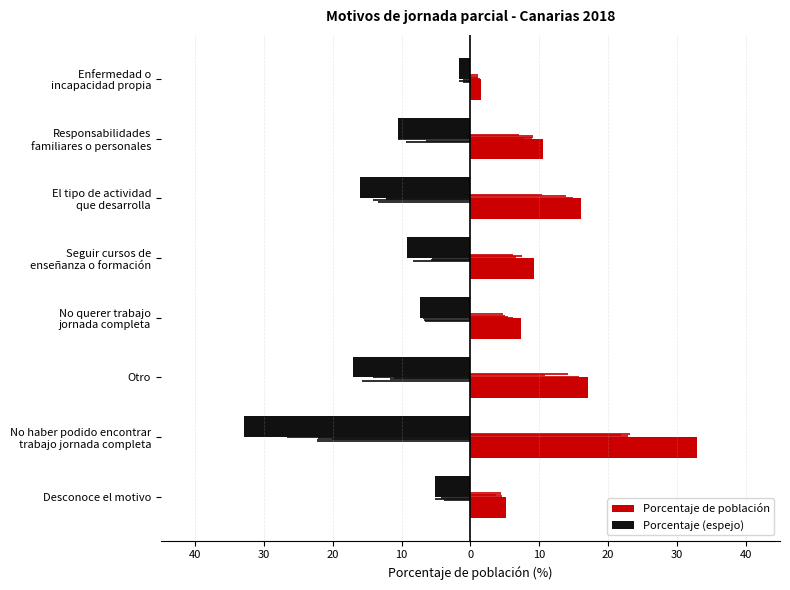

How many series are shown in this chart?

2